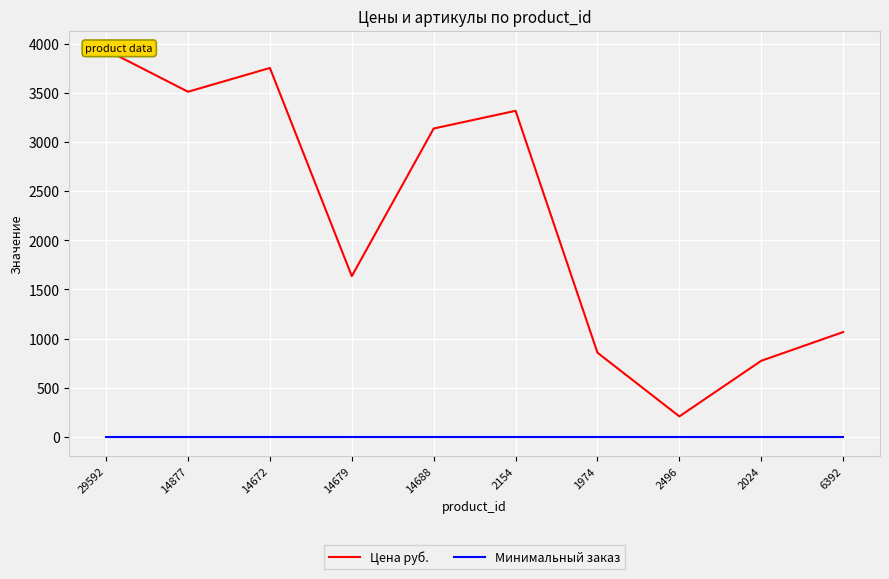

The Минимальный заказ series shows 2 at 2024. True or false?

False